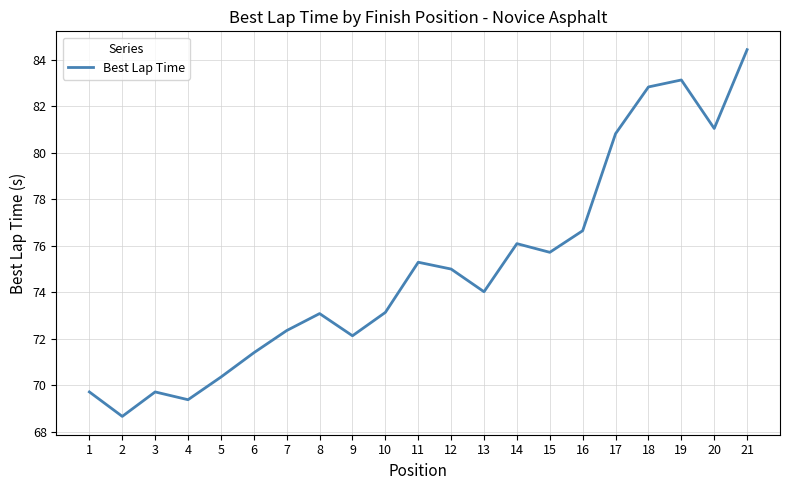

Which category has the lowest value across all series?

2